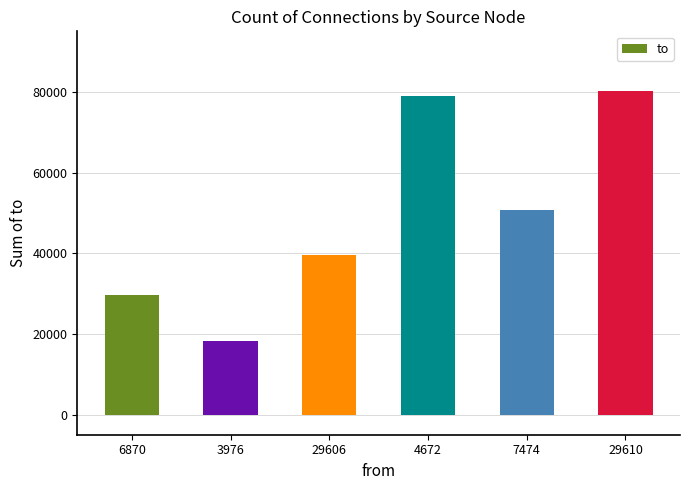

Which has a higher value, 7474 or 29610?

29610